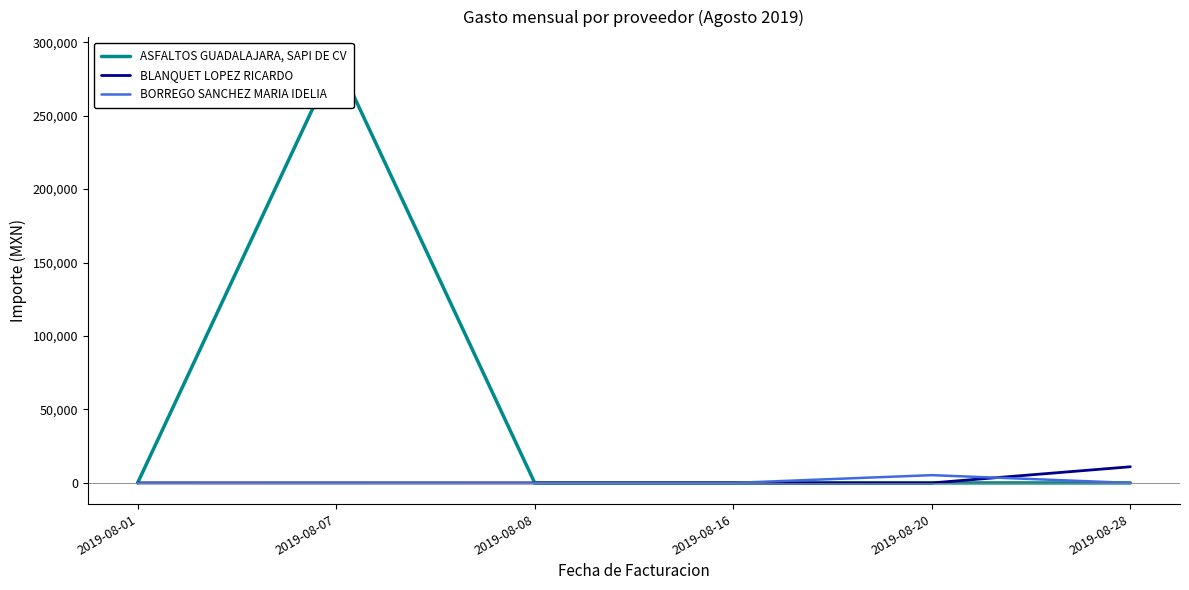

Rank the categories by BORREGO SANCHEZ MARIA IDELIA value from highest to lowest.

2019-08-20, 2019-08-01, 2019-08-08, 2019-08-07, 2019-08-16, 2019-08-28